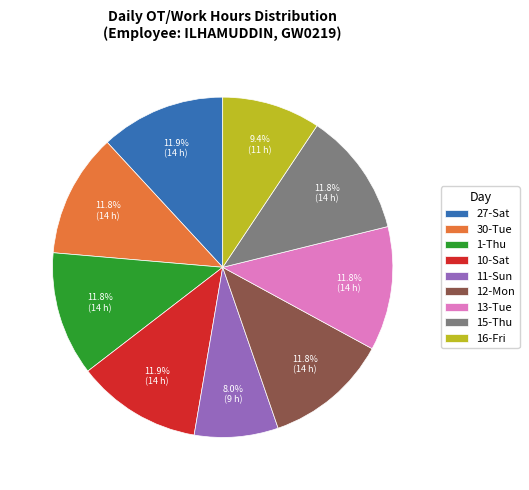

Is it true that 13-Tue is 5% of the pie?

False